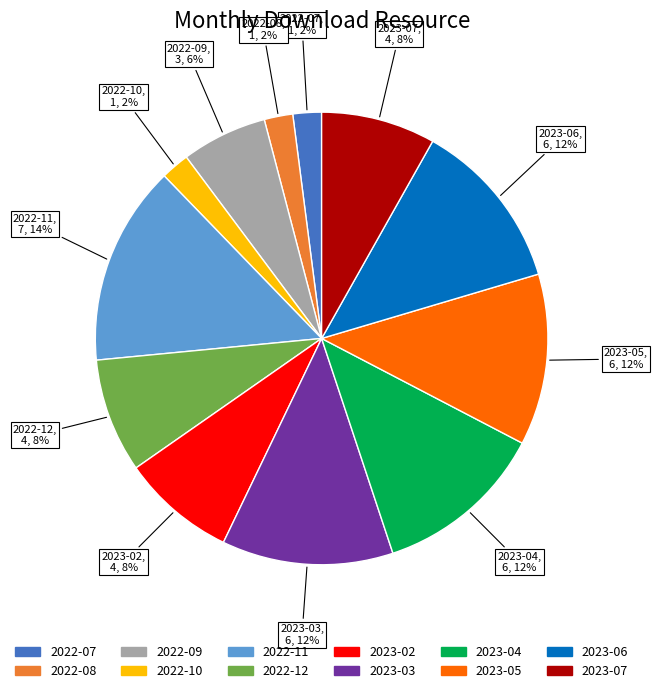

To the nearest percent, what percentage of the pie is 2023-06?

12%